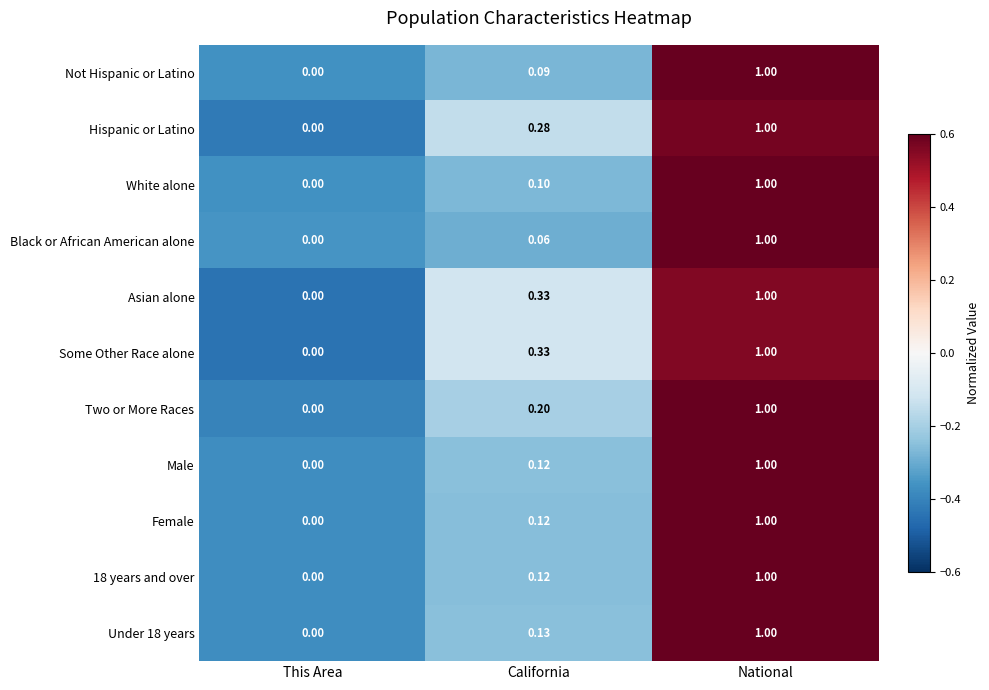

Where is Some Other Race alone nearest to the value 0?

This Area